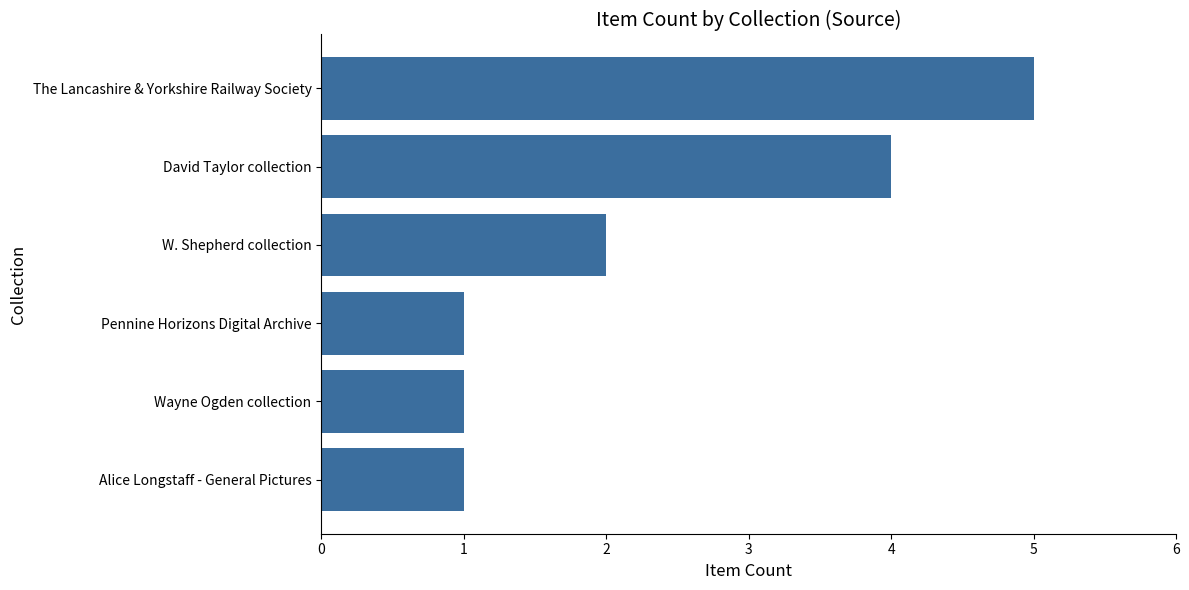

What is the greatest value displayed?

5